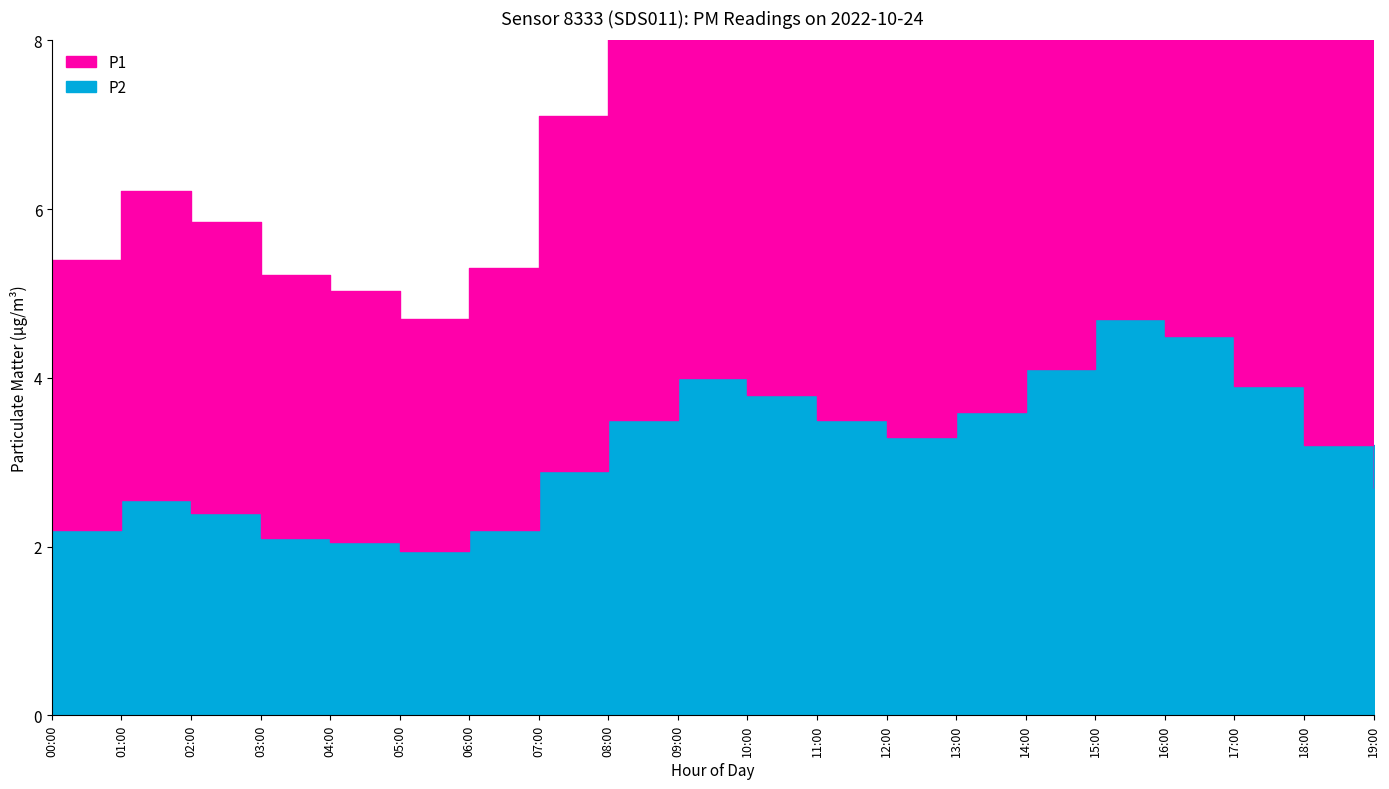

At which category is the sum across all series the highest?

15:00